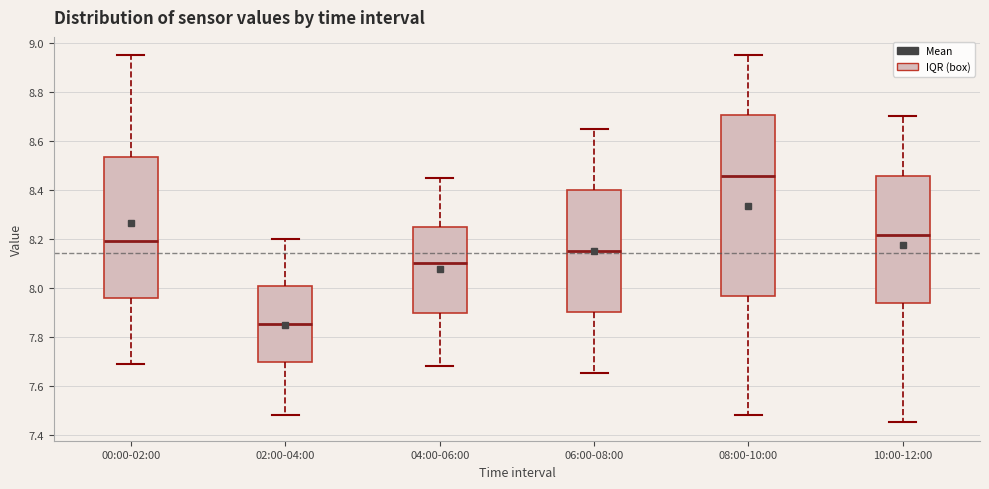

Where is the upper edge of the box for 02:00-04:00 on the y-axis? The values are not printed on the chart, so give them approximately, as read against the axis.

8.00